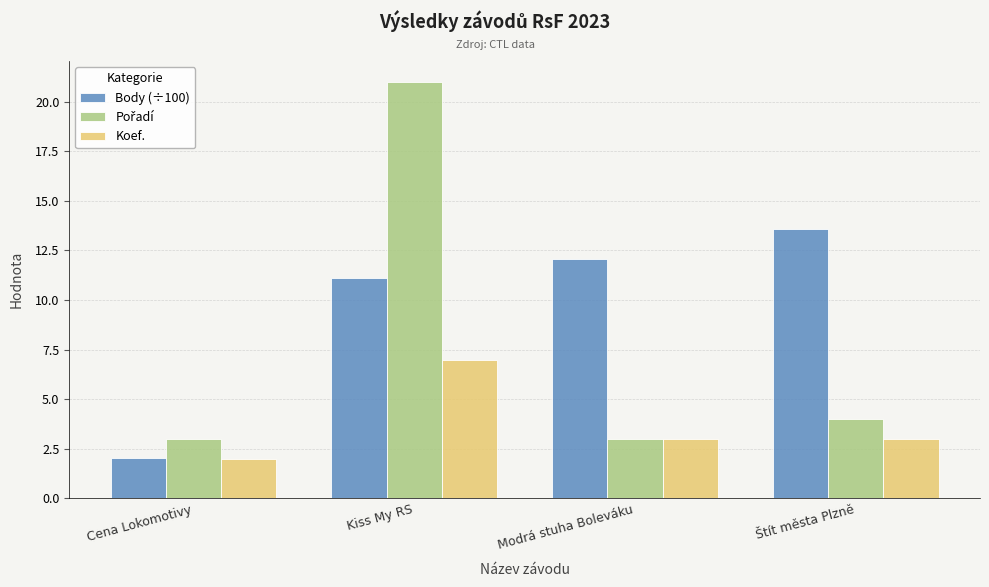

What is the average value of the Body (÷100) series?

9.7